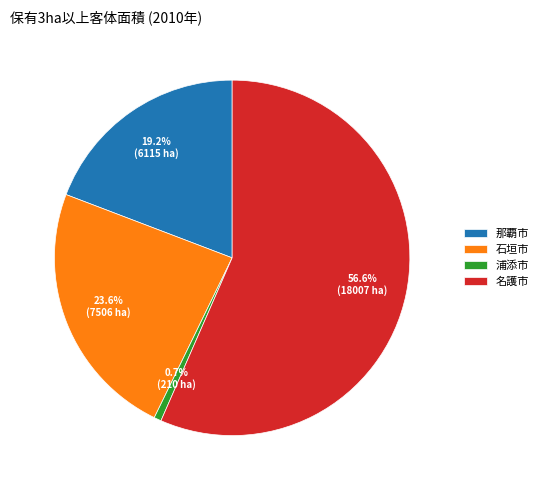

How much of the chart is everything except 石垣市?

76.4%